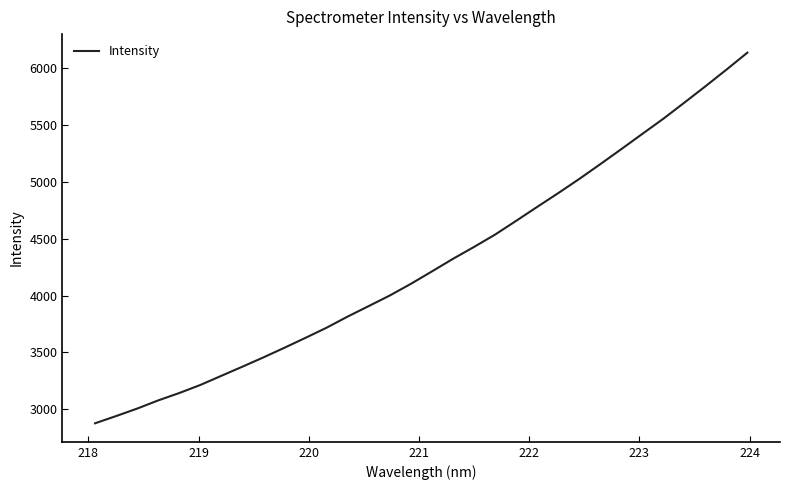

Count the number of values greater than 4212.

16